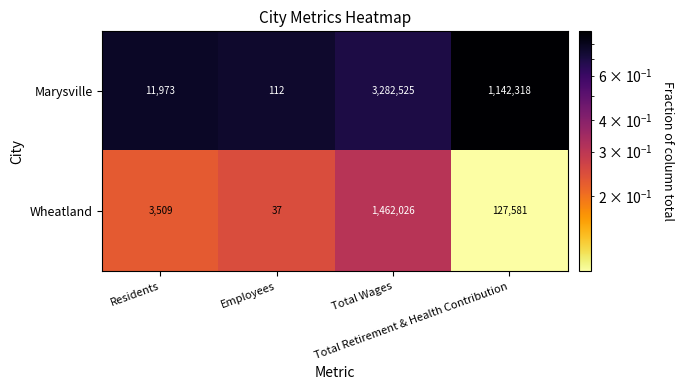

Rank the series by their maximum value, from highest to lowest.

Marysville, Wheatland